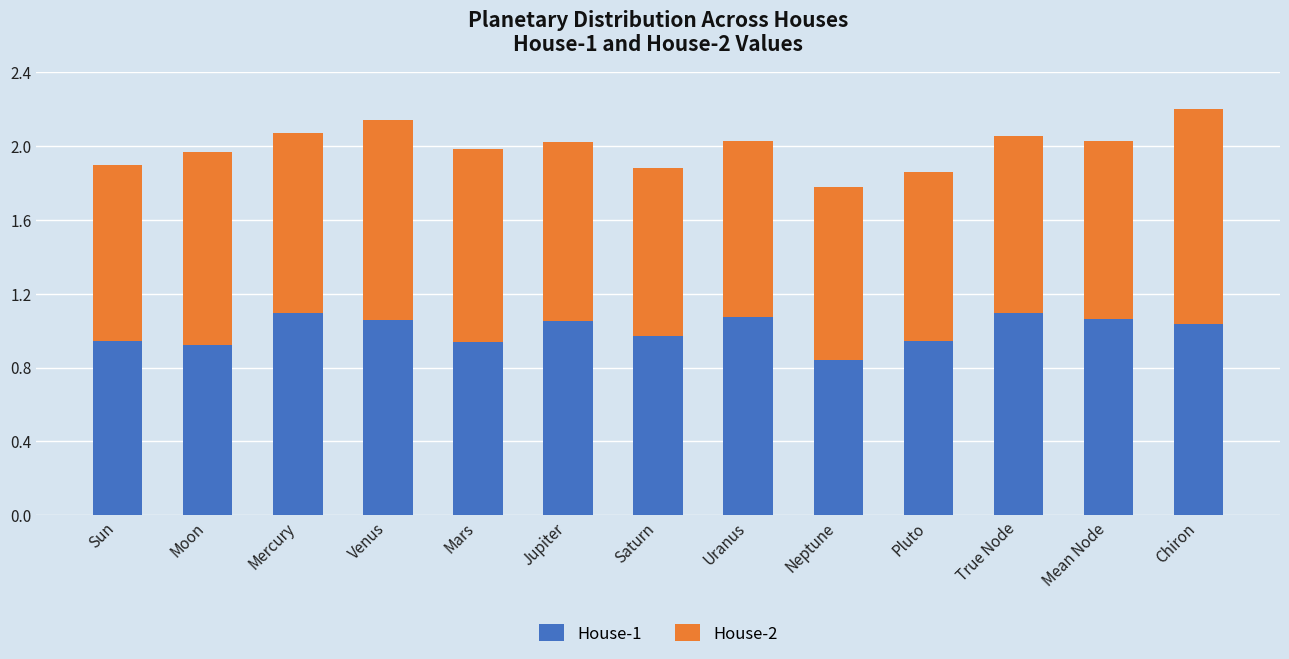

The value of House-1 at Chiron is 1.5. True or false?

False